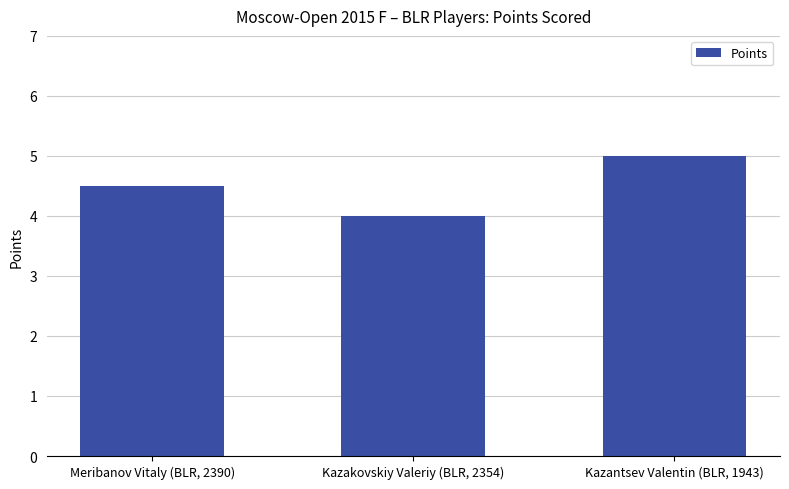

Which category has the lowest value across all series?

Kazakovskiy Valeriy (BLR, 2354)